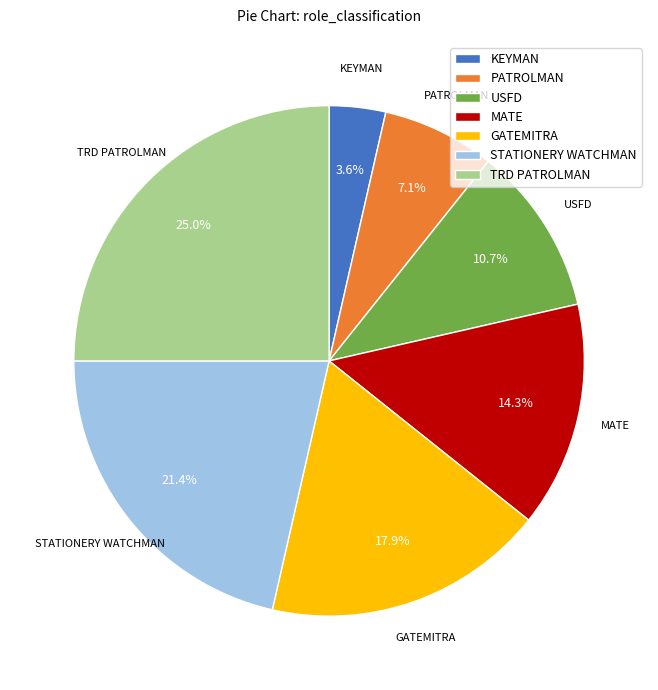

Does any single category account for the majority?

No